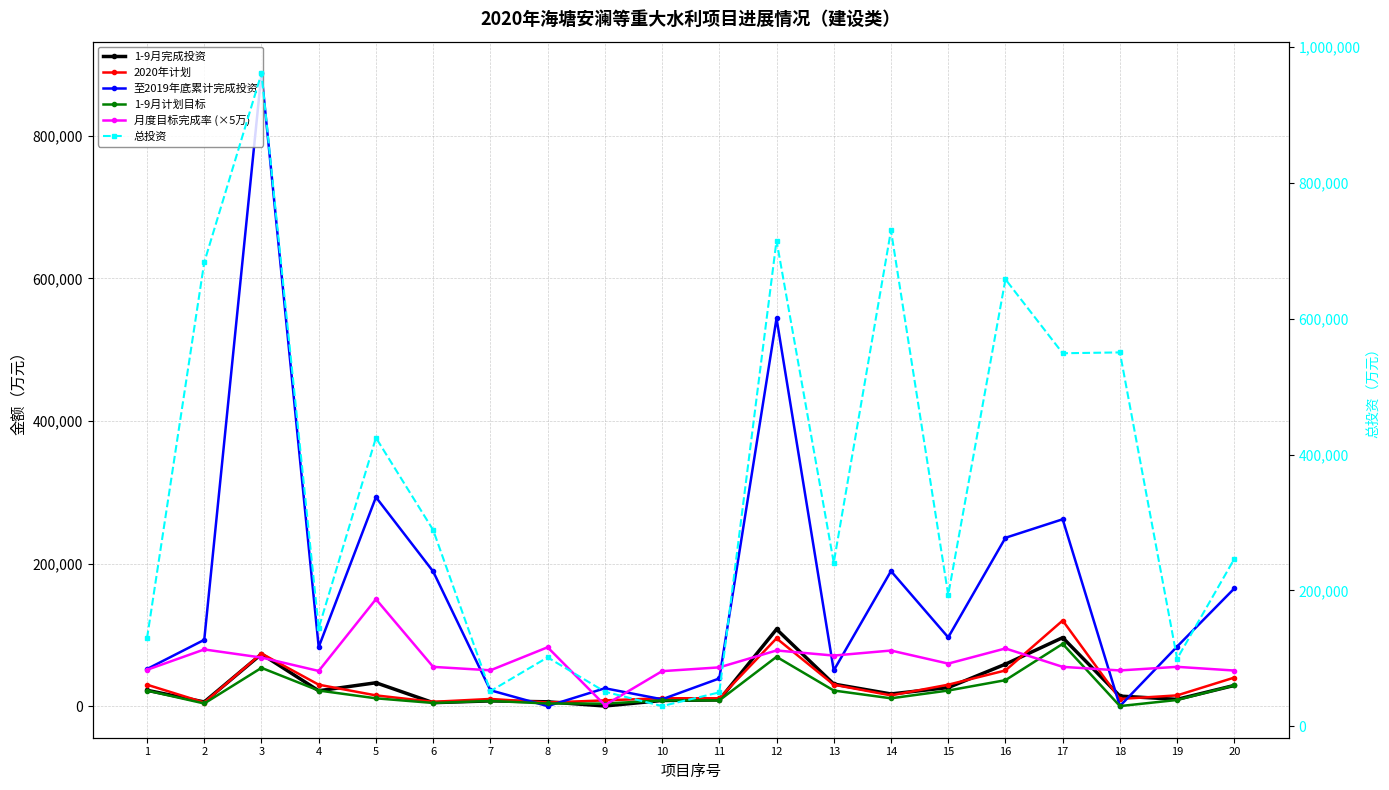

True or false: 2020年计划 and 1-9月计划目标 cross at least once.

False